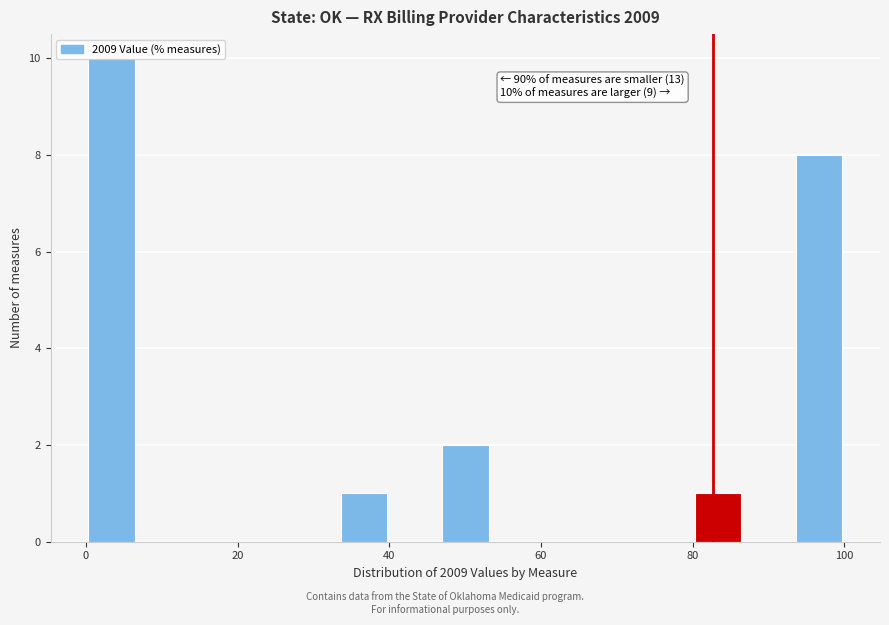

Around what value on the x-axis is the tallest bar? Give the approximate position of its centre, as read against the axis.

4